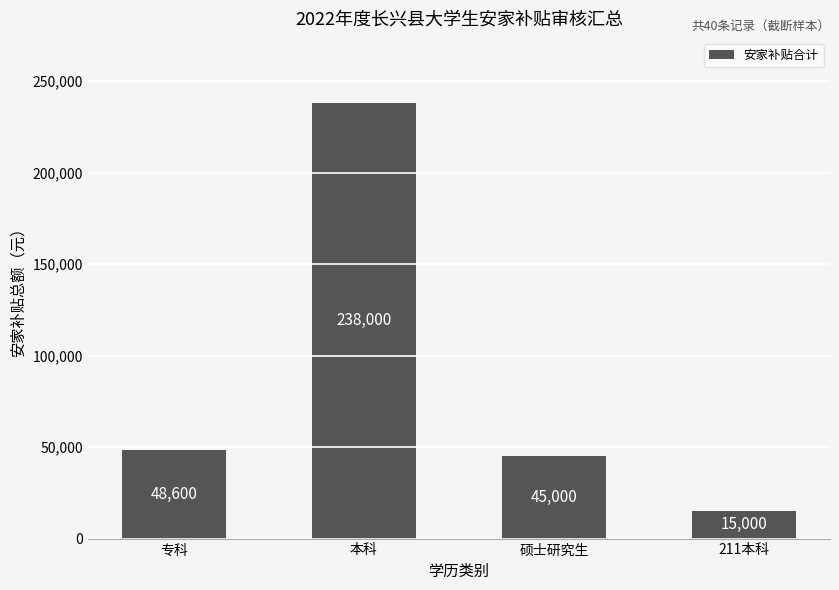

Which category has the highest value across all series?

本科